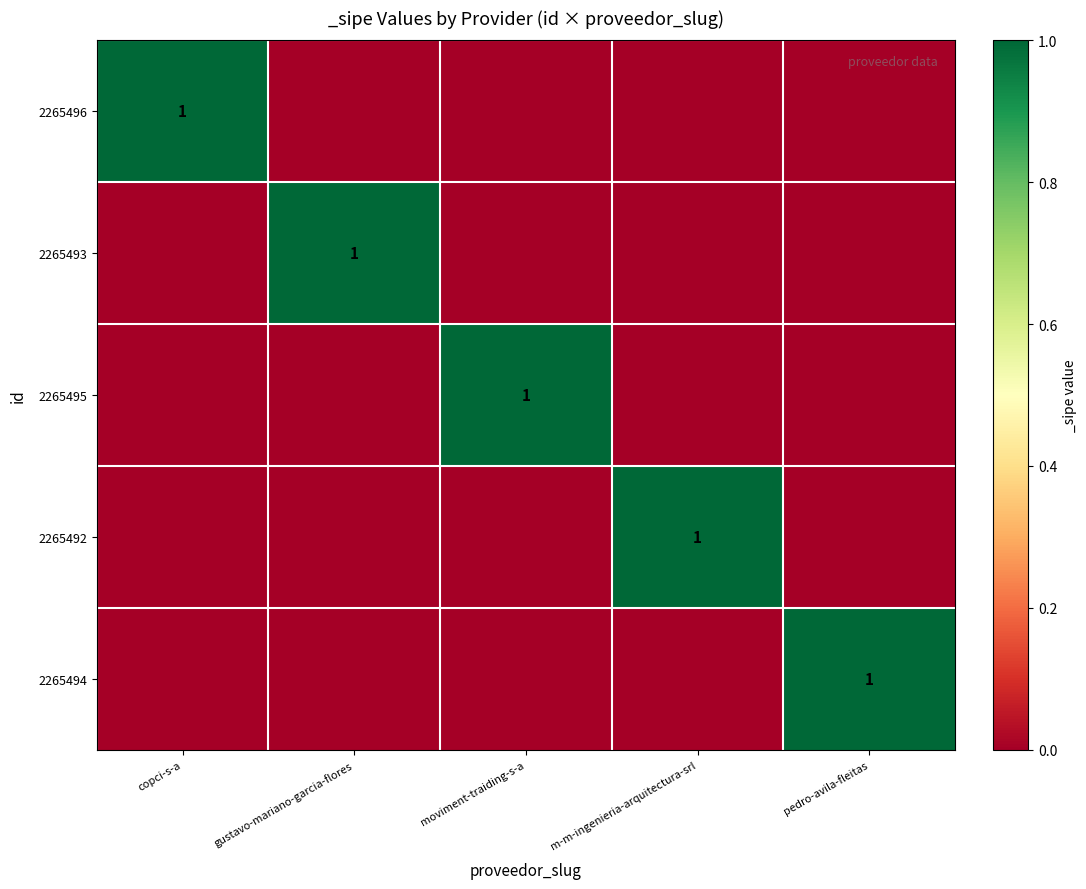

Is it true that 2265495 equals 1 at moviment-traiding-s-a?

True